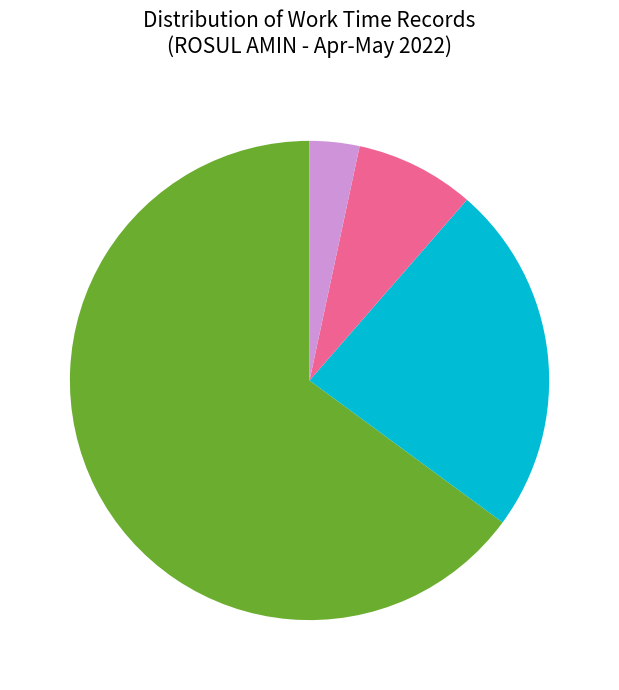

How many segments does this pie chart have?

4